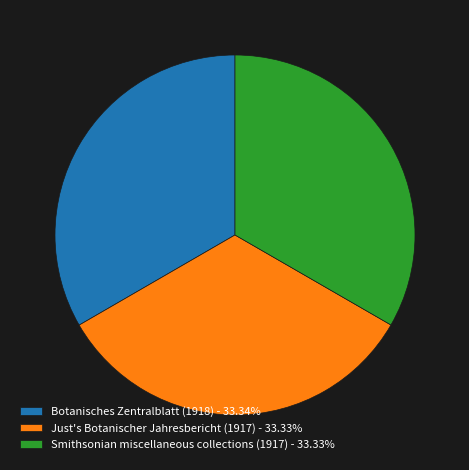

Combined, do Smithsonian miscellaneous collections (1917) - 33.33% and Botanisches Zentralblatt (1918) - 33.34% account for over 50%?

Yes